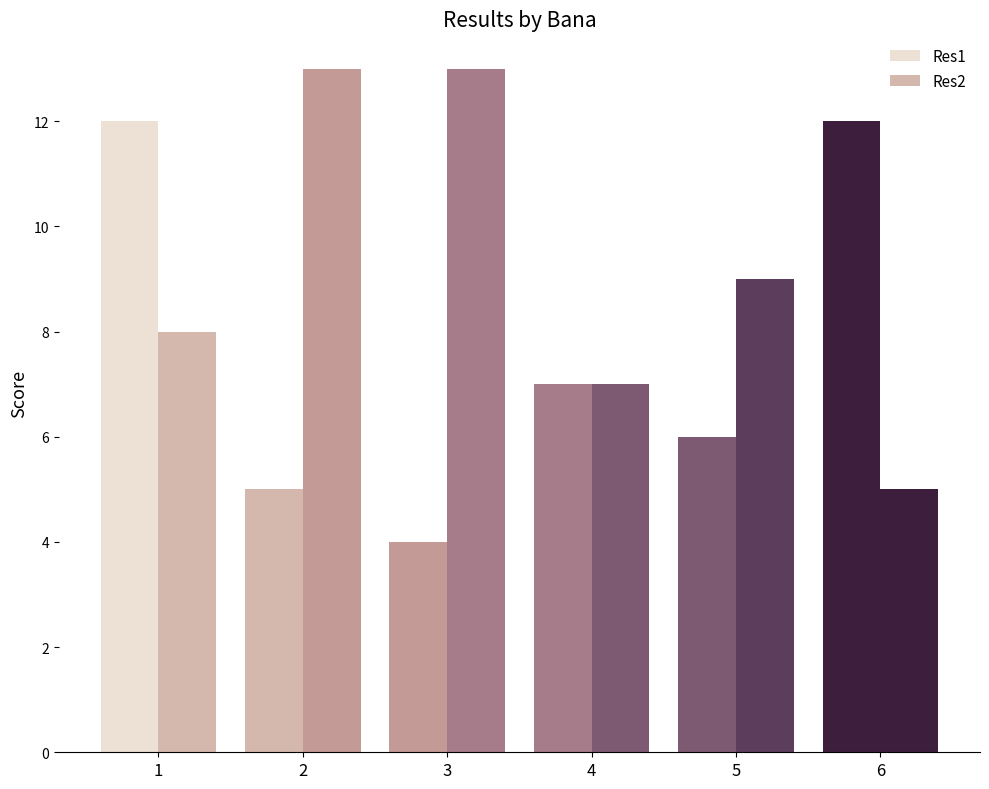

Where is Res2 nearest to the value 9?

5